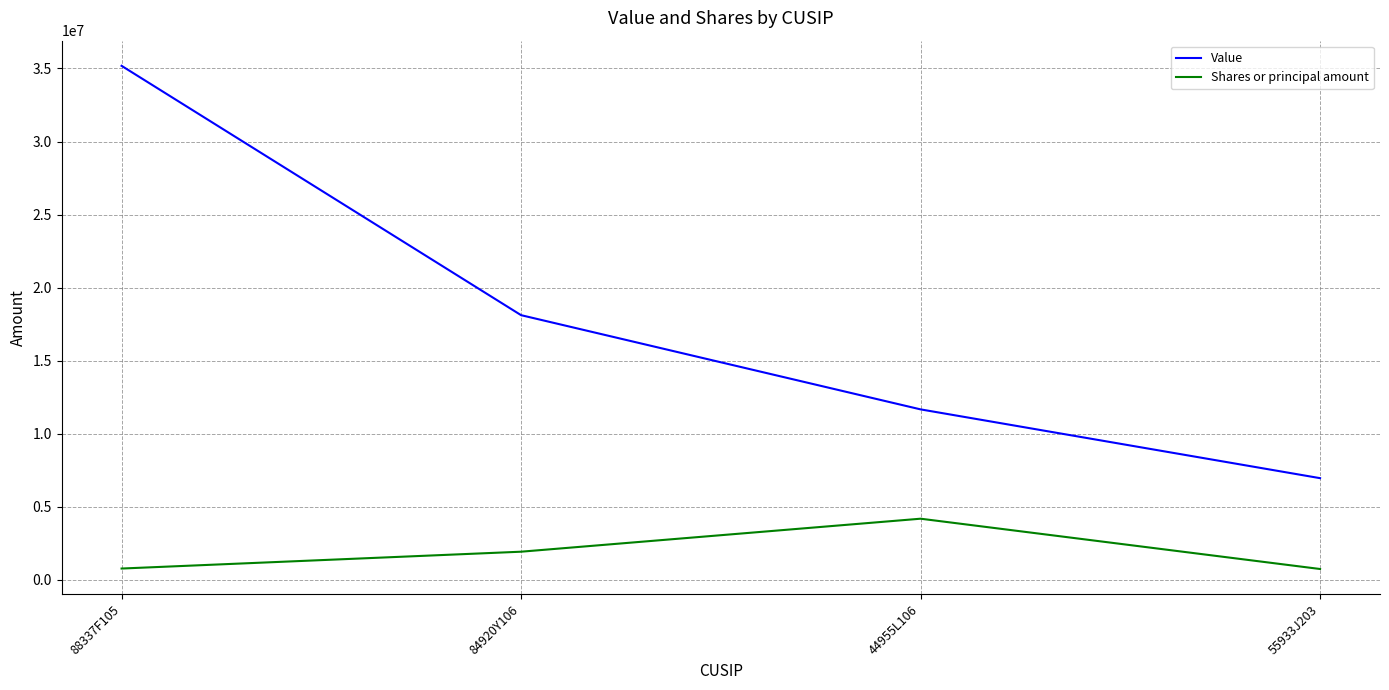

How many Value values are between 11665840 and 35179696?

3